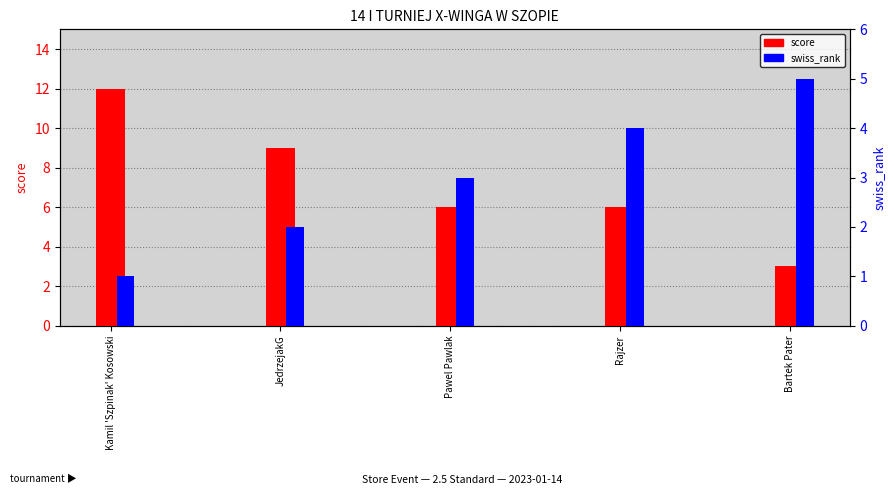

Is the value of score at Bartek Pater greater than the value of swiss_rank at Bartek Pater?

No